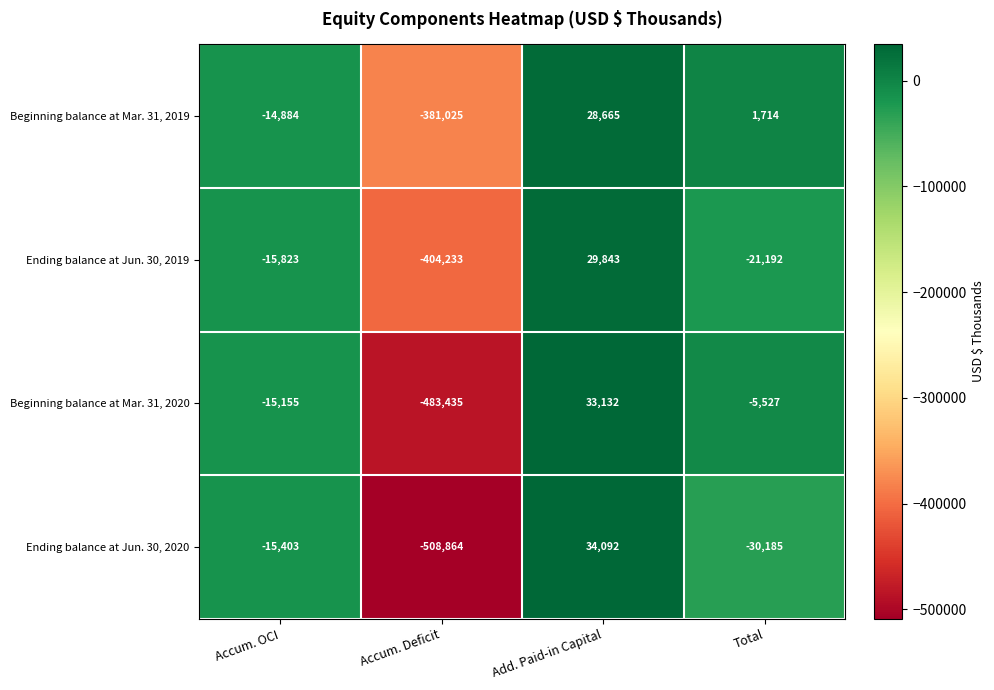

Which label corresponds to the smallest value in the chart?

Accum. Deficit